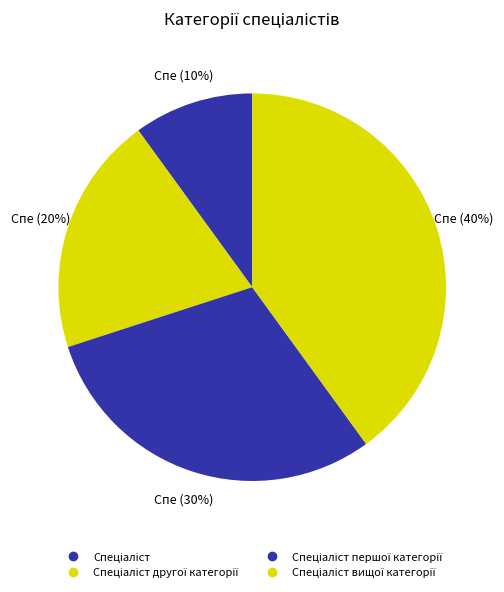

How many segments does this pie chart have?

4